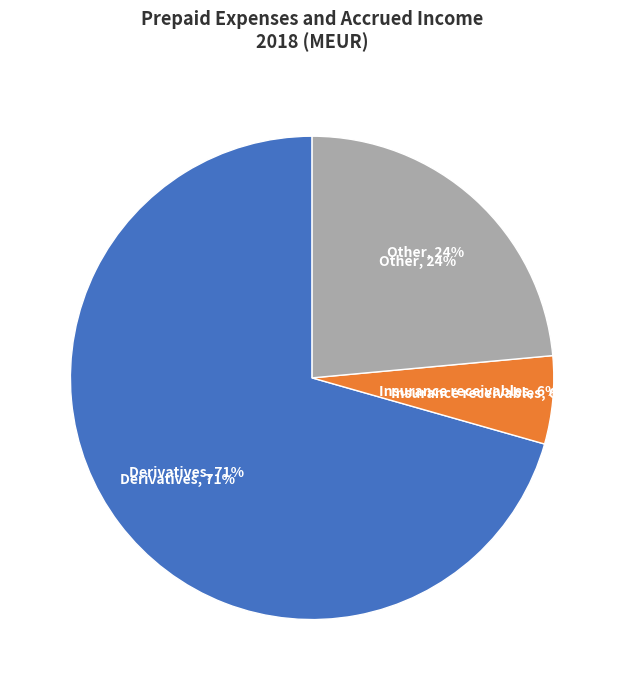

Is it true that Insurance receivables is 6% of the pie?

True